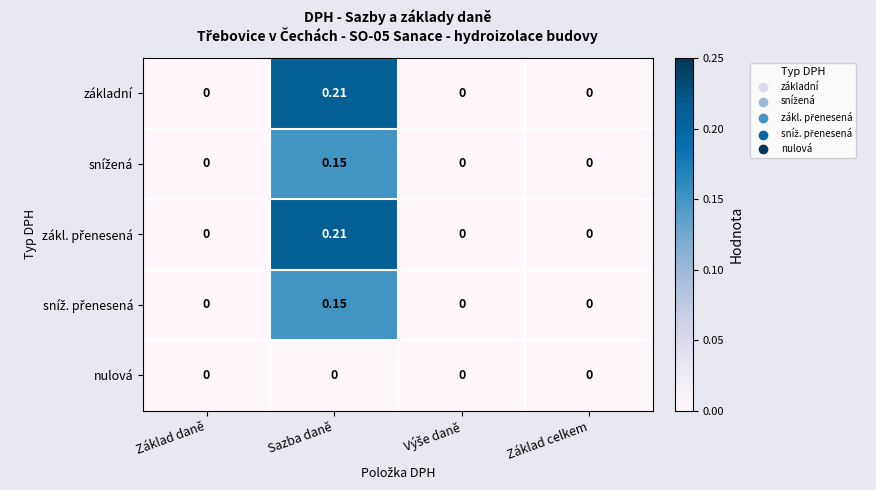

Which label corresponds to the largest value in the chart?

Sazba daně